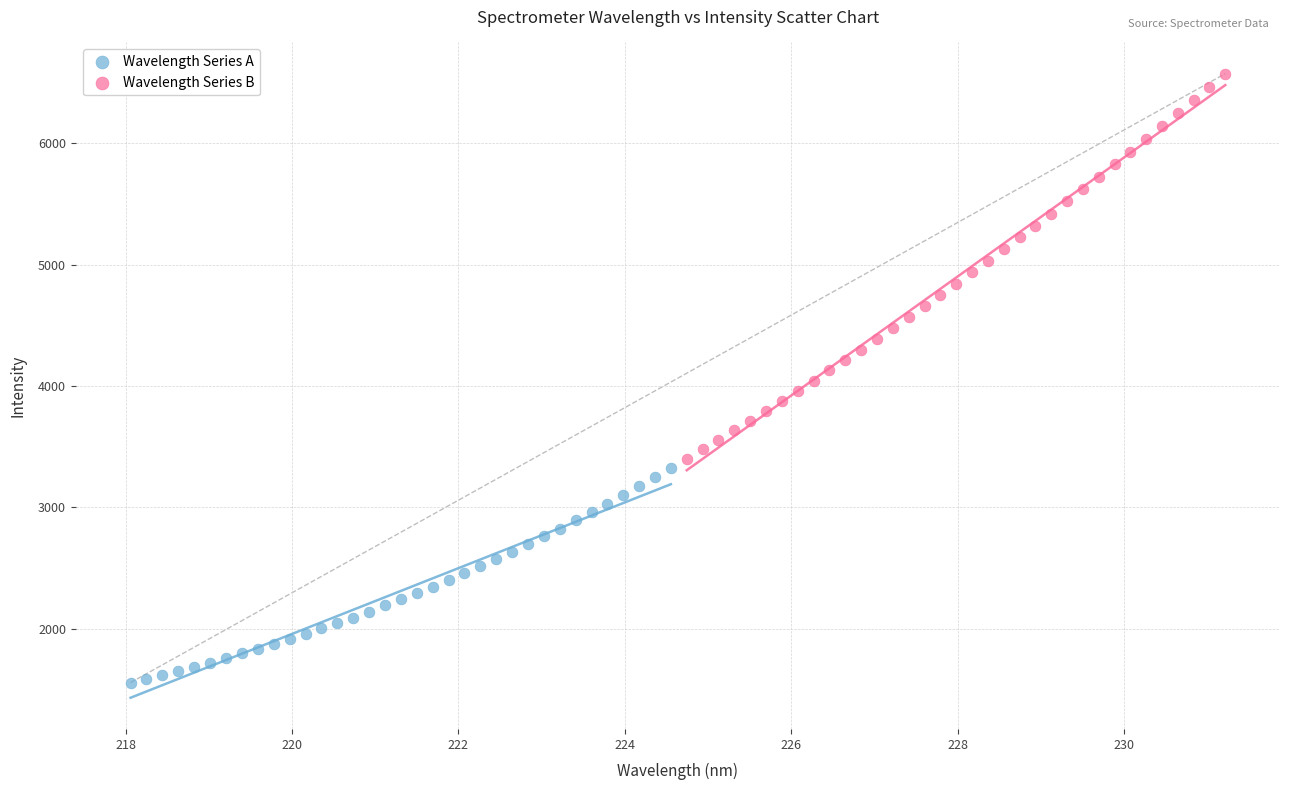

What are all the series names shown in the legend?

Wavelength Series A, Wavelength Series B